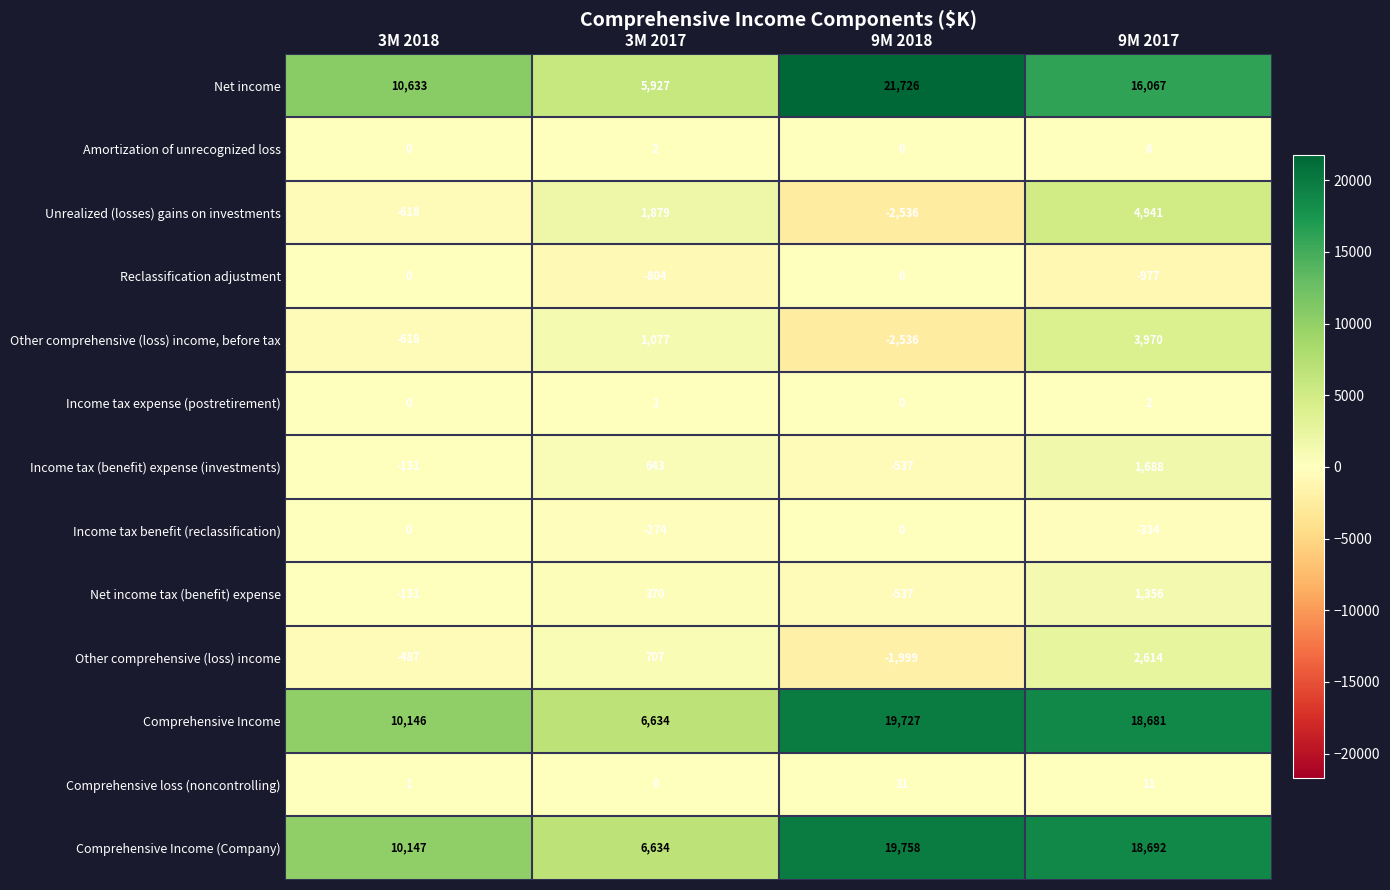

The value of Comprehensive Income (Company) at 3M 2018 is 10147. True or false?

True